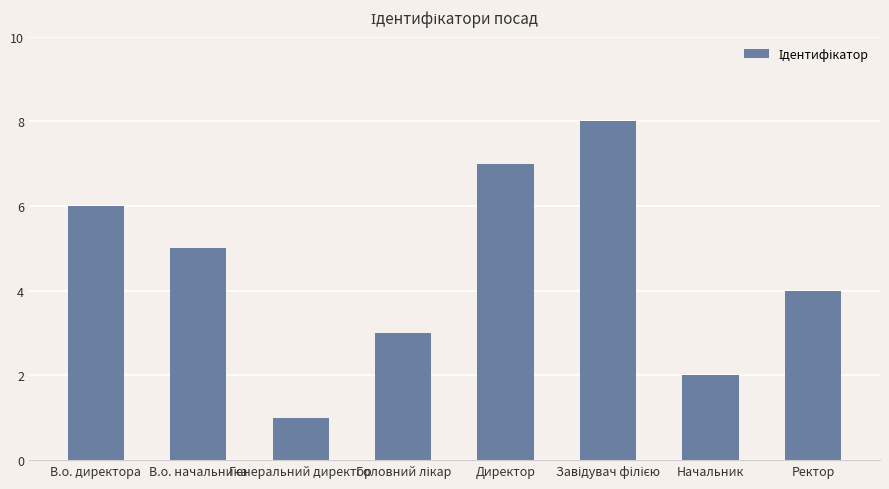

What is the minimum value shown in the chart?

1